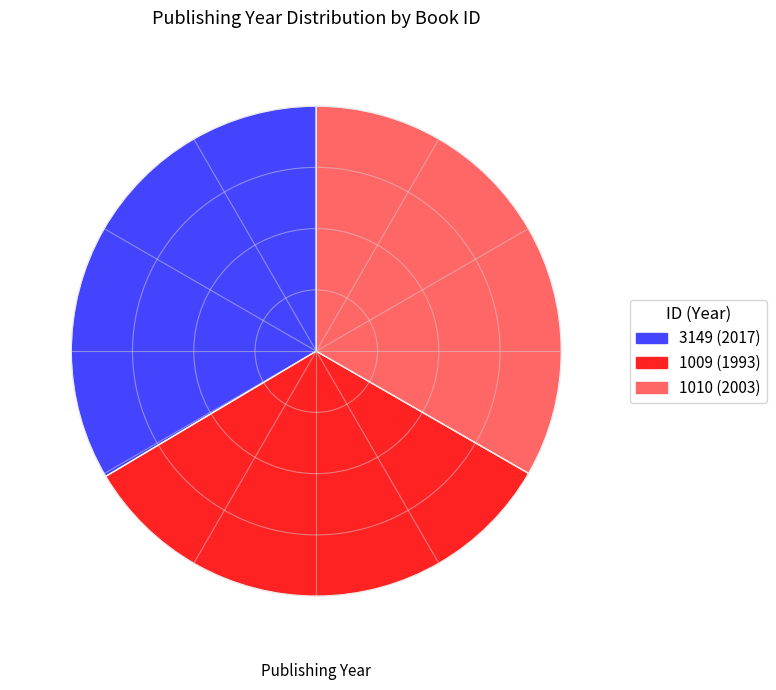

Do 1010 and 1009 together represent more than half of the pie?

Yes